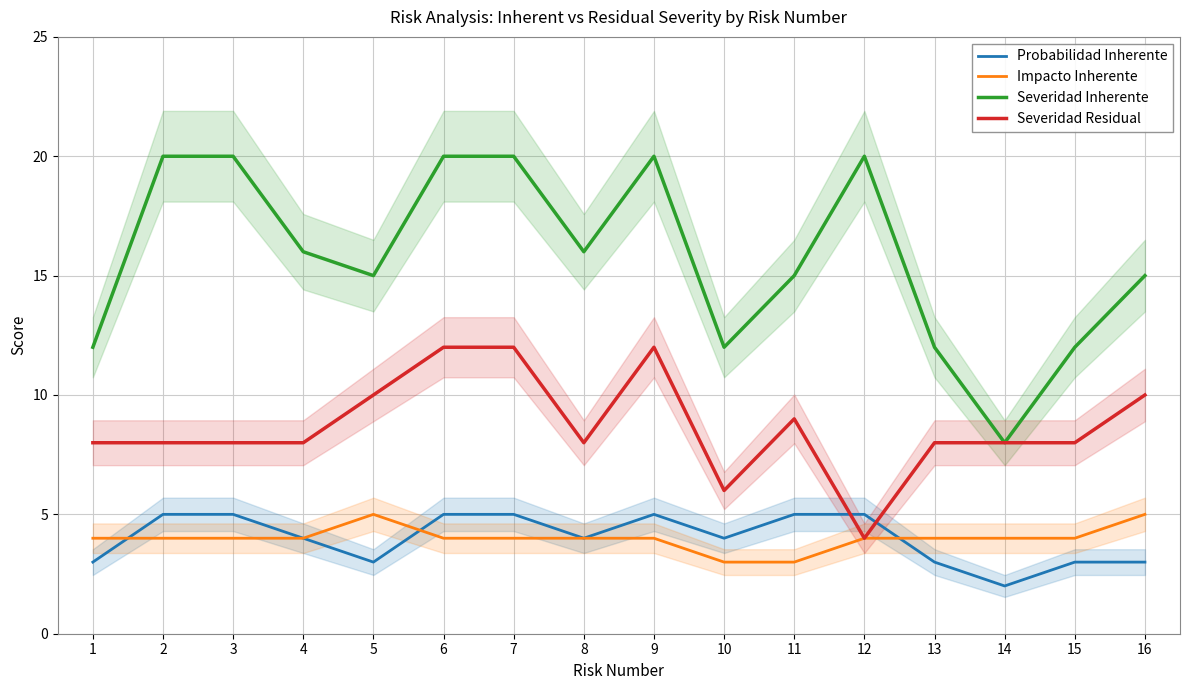

At which category does Severidad Residual reach its first local valley?

8